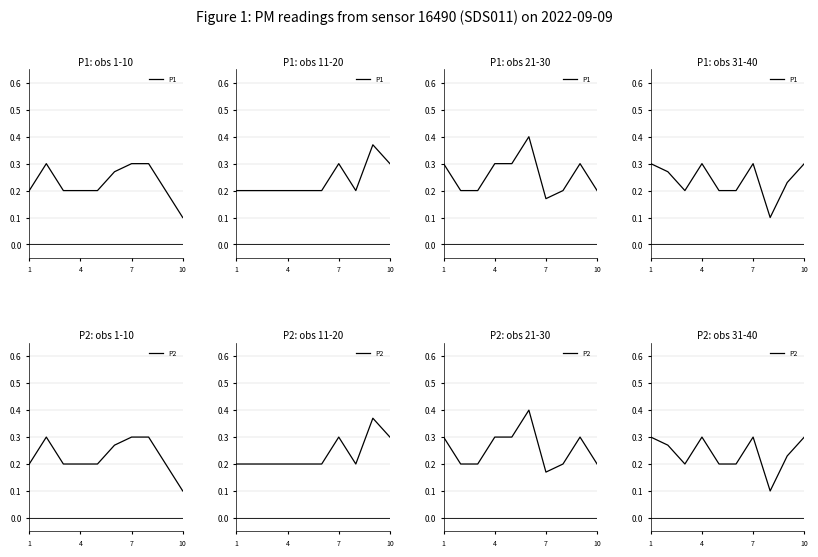

Is the value of P2 at 8 greater than the value of P1 at 1?

No